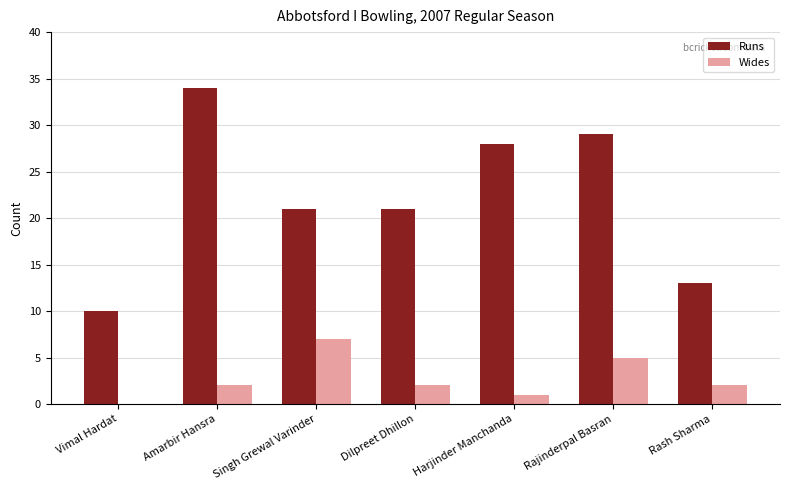

What is the sum of all Runs values?

156